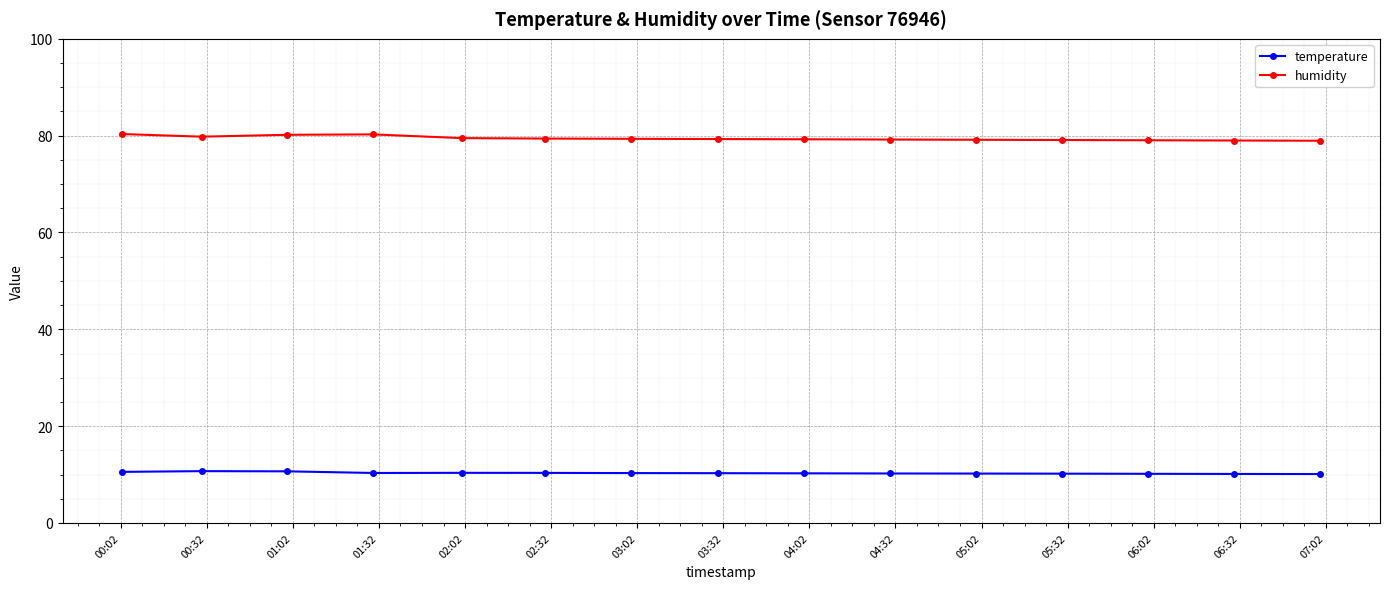

What is the smallest value displayed?

10.1